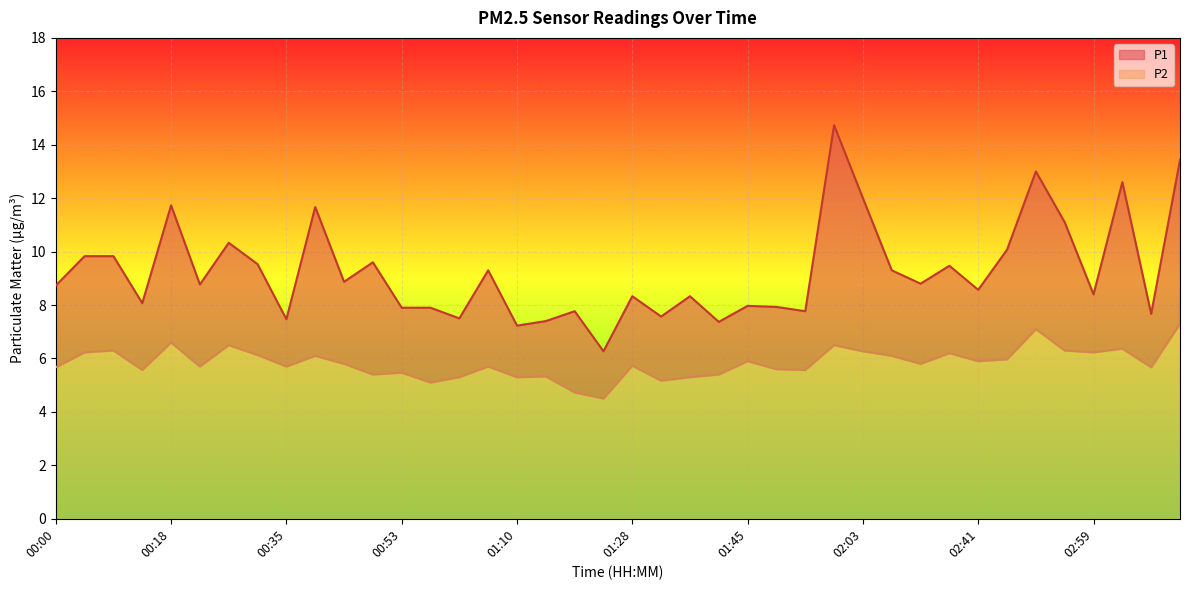

Rank the series by their maximum value, from highest to lowest.

P1, P2